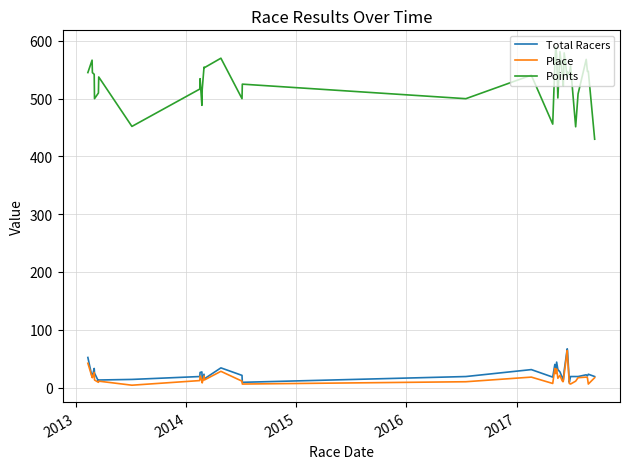

What is the sum of all Points values?

20676.2